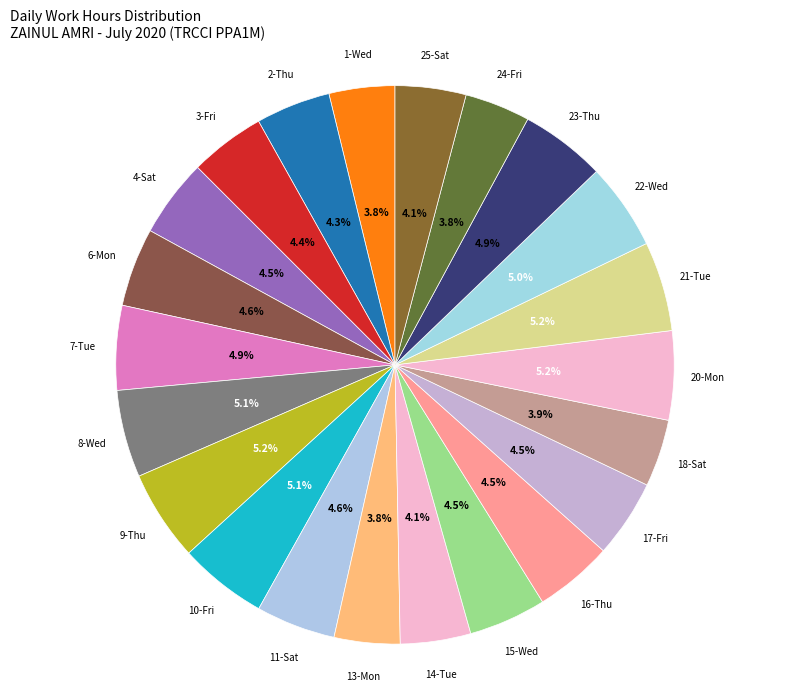

How many segments does this pie chart have?

22